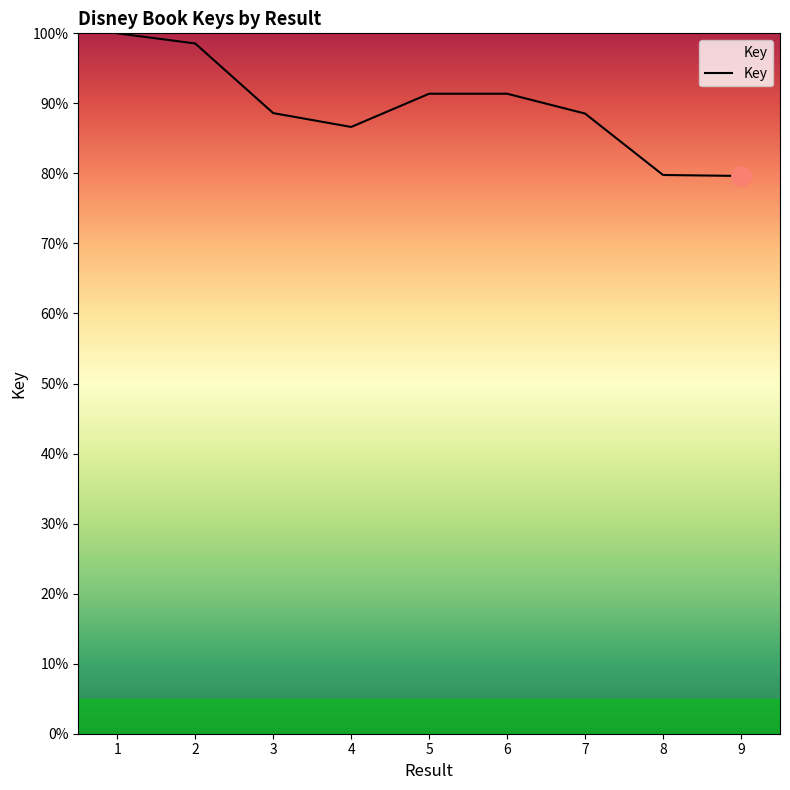

What is the difference between the values at 3 and 9?

9.0